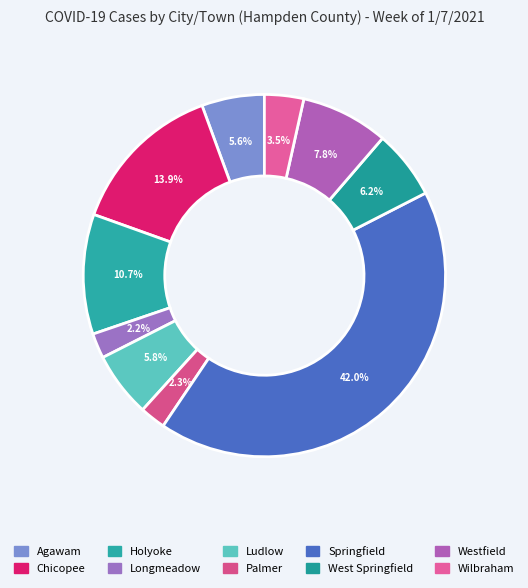

What portion of the pie excludes Wilbraham?

96.5%